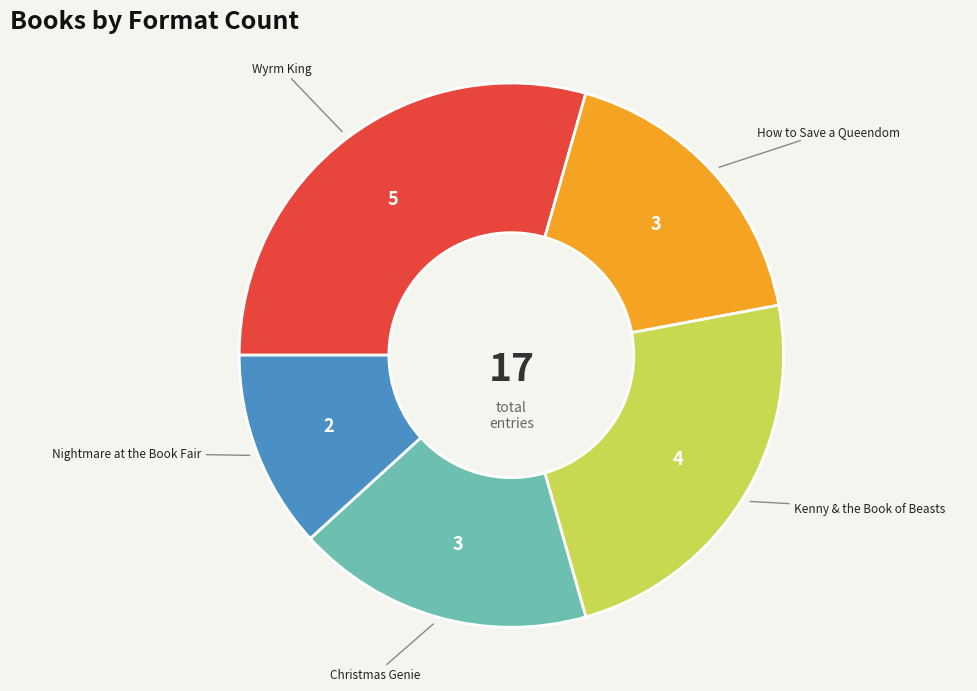

Is there any slice that represents more than half of the pie?

No